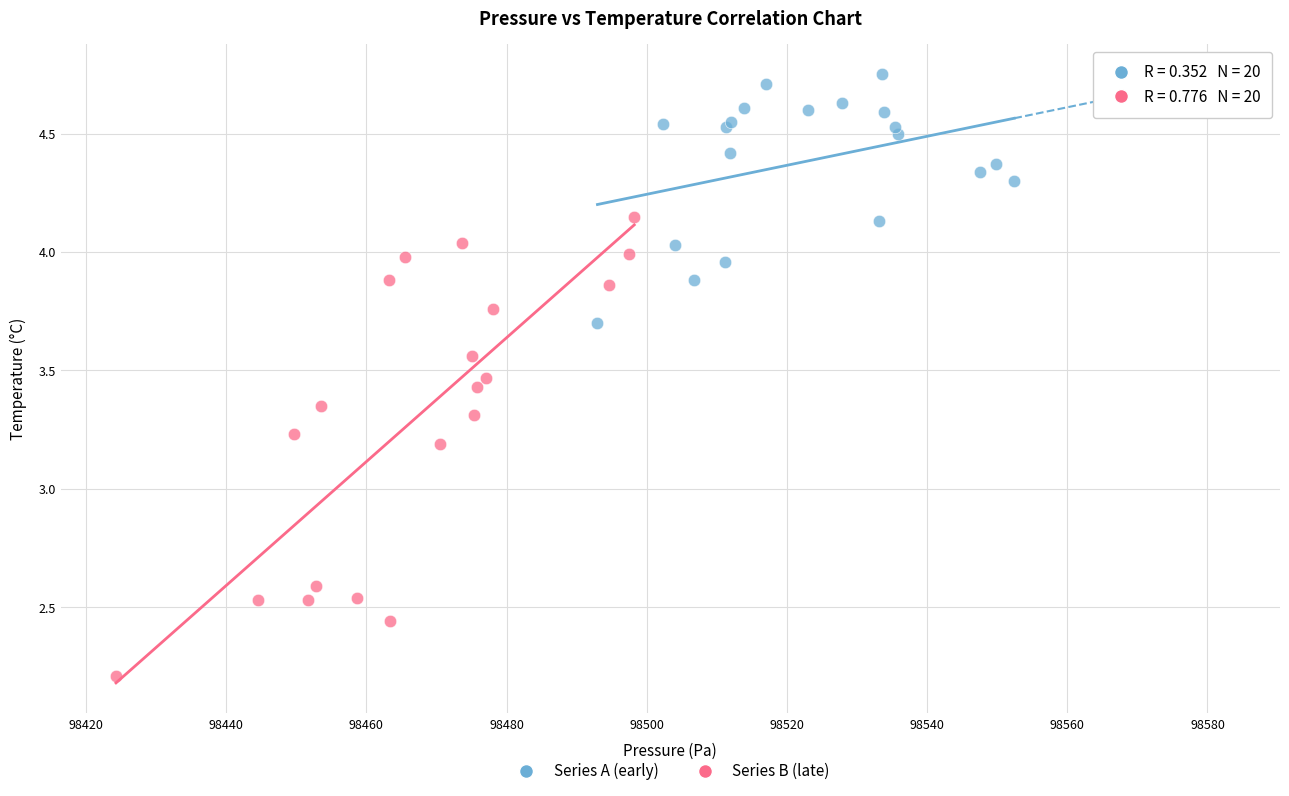

Which series contains the lowest Y value?

Series B (late)